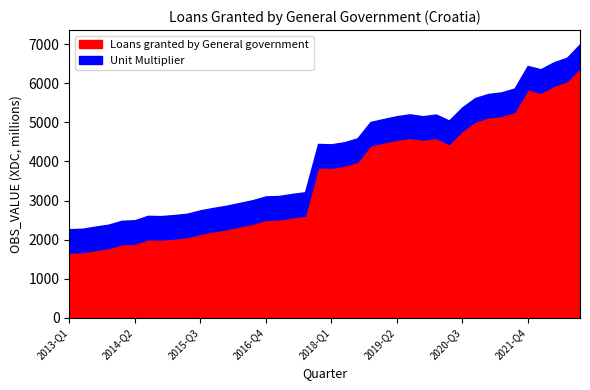

Does the chart have visible grid lines?

No